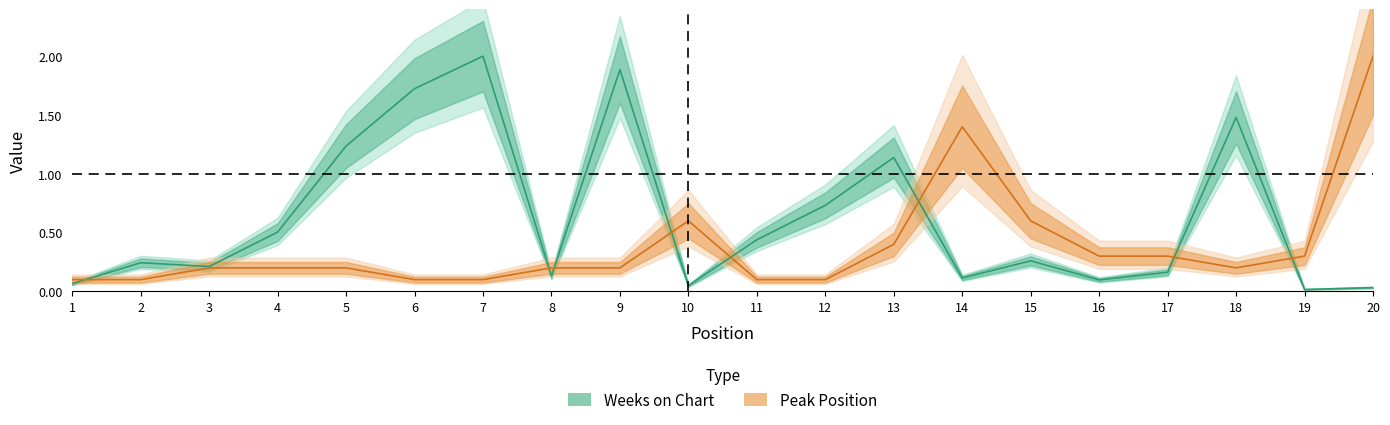

Which series changed the most between 8 and 20?

Peak Position